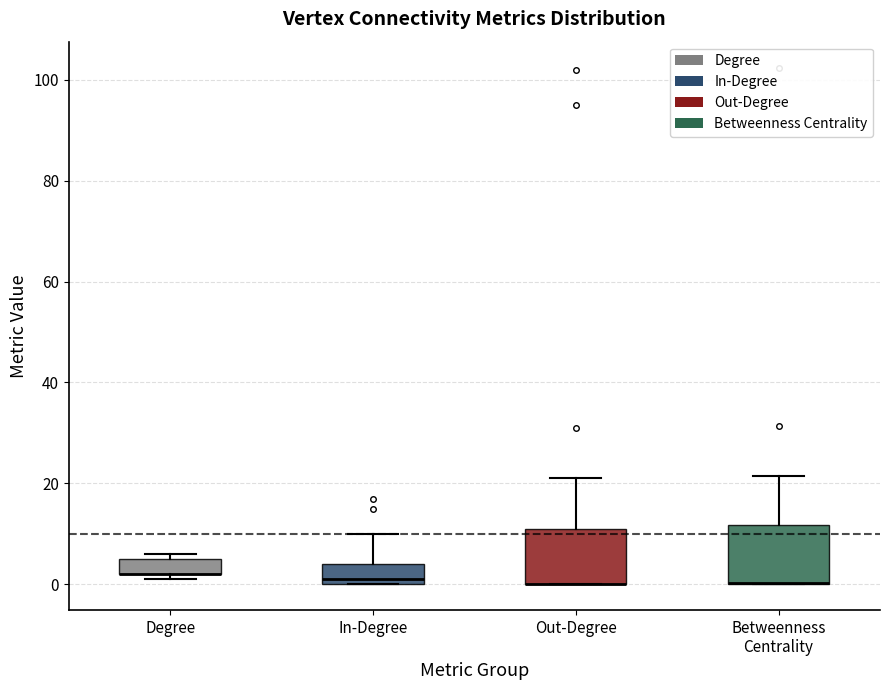

Where is the upper edge of the box for Degree on the y-axis? The values are not printed on the chart, so give them approximately, as read against the axis.

6